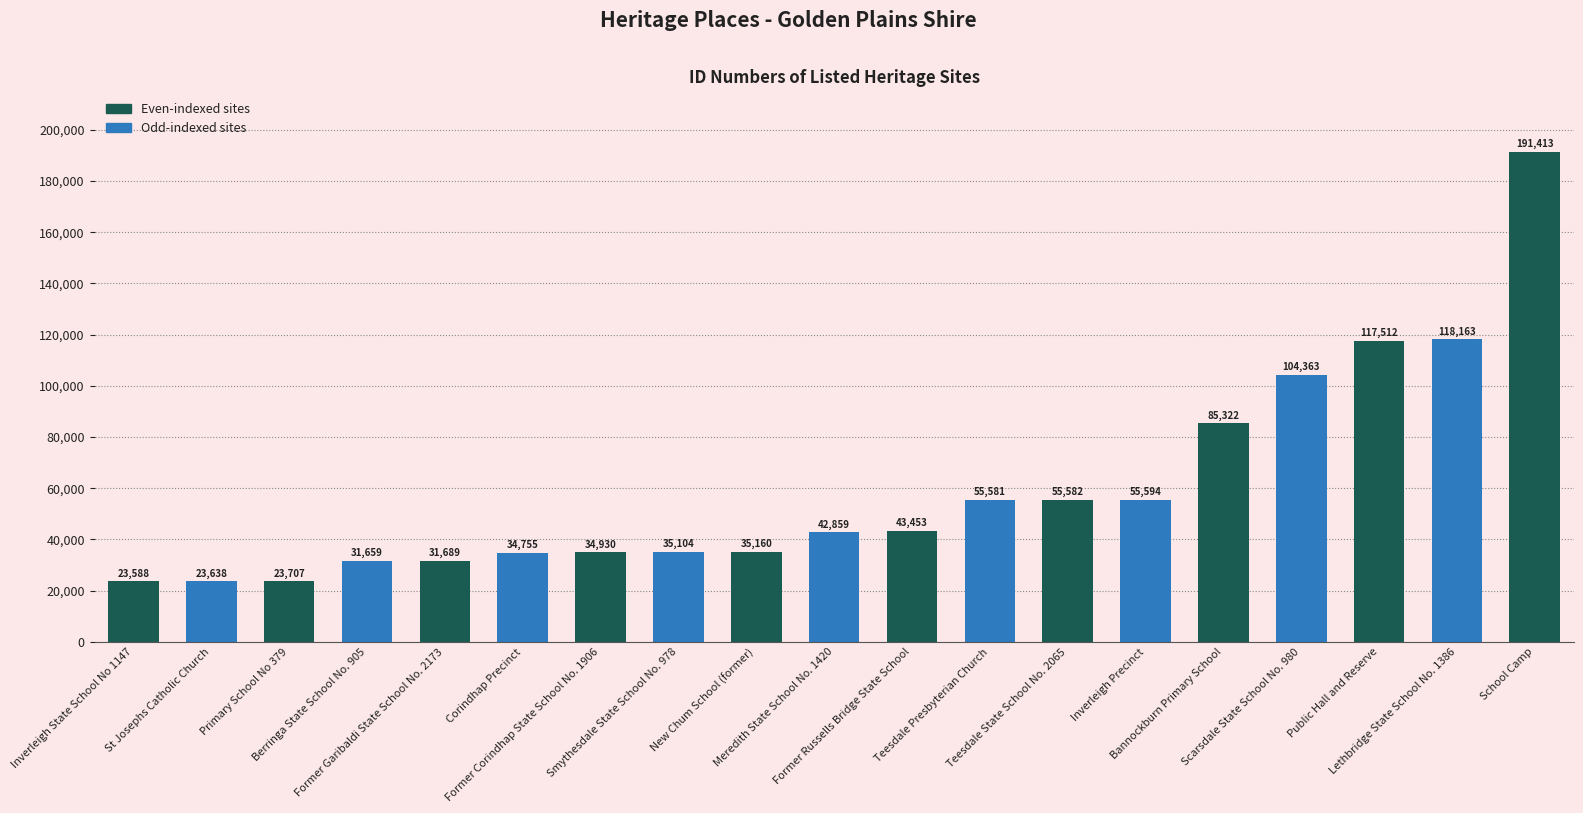

At which category does the chart reach its minimum across all series?

Inverleigh State School No 1147